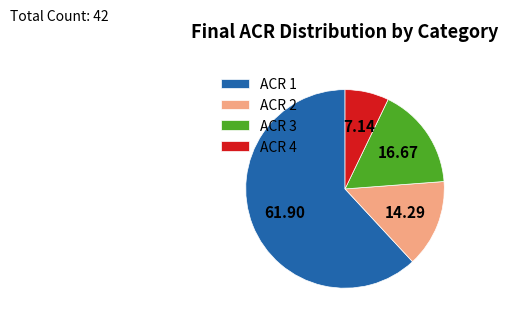

Which slice is the largest?

ACR 1